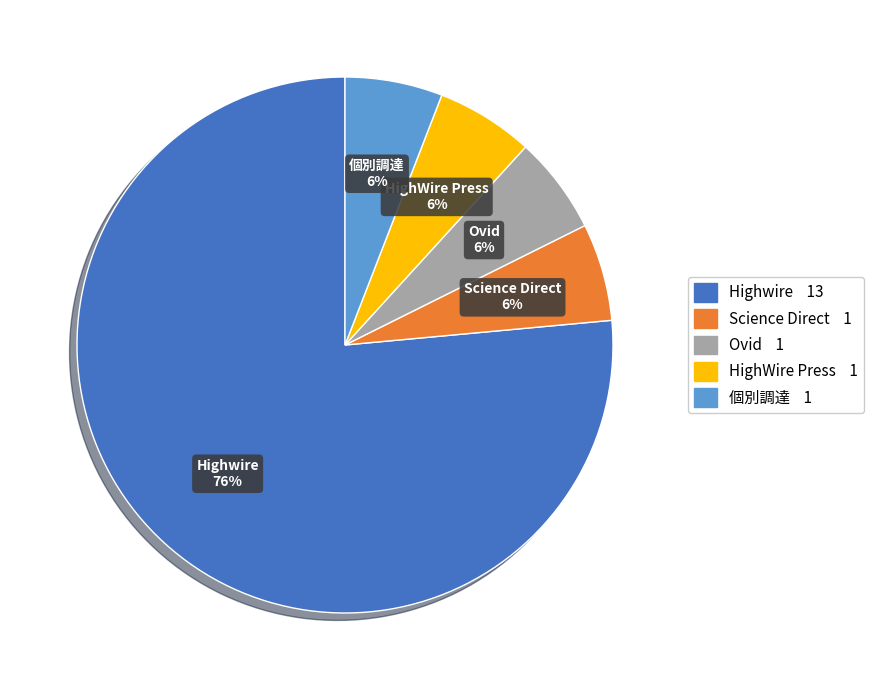

Is there any slice that represents more than half of the pie?

Yes